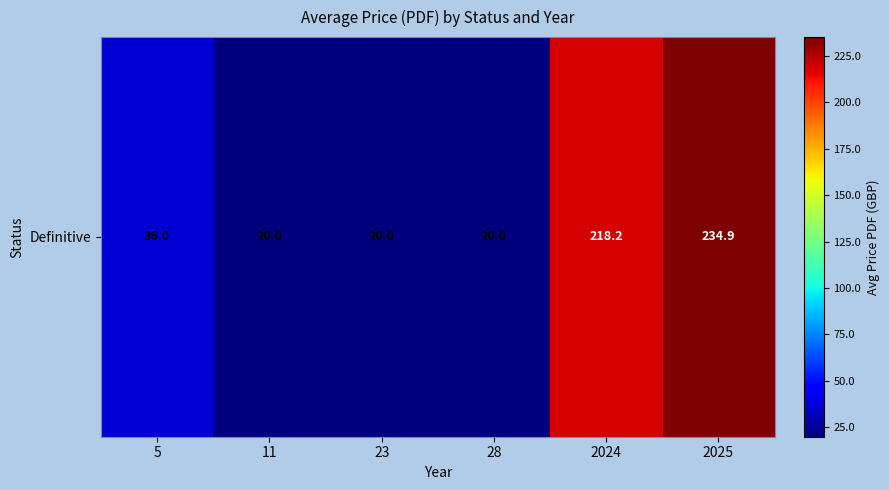

What is the greatest value displayed?

234.9